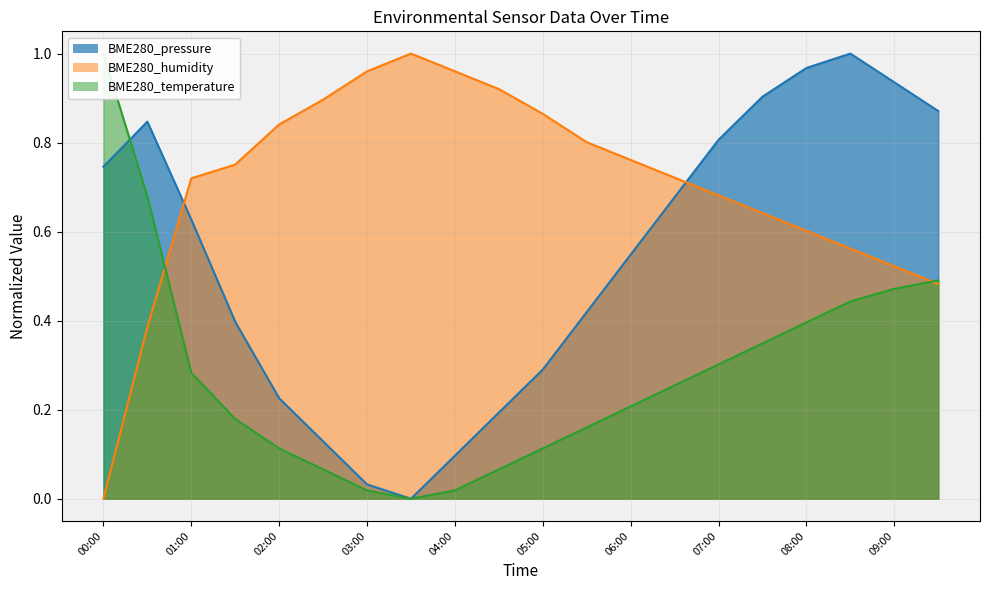

True or false: BME280_temperature has a value of 0.0 at 04:30.

False